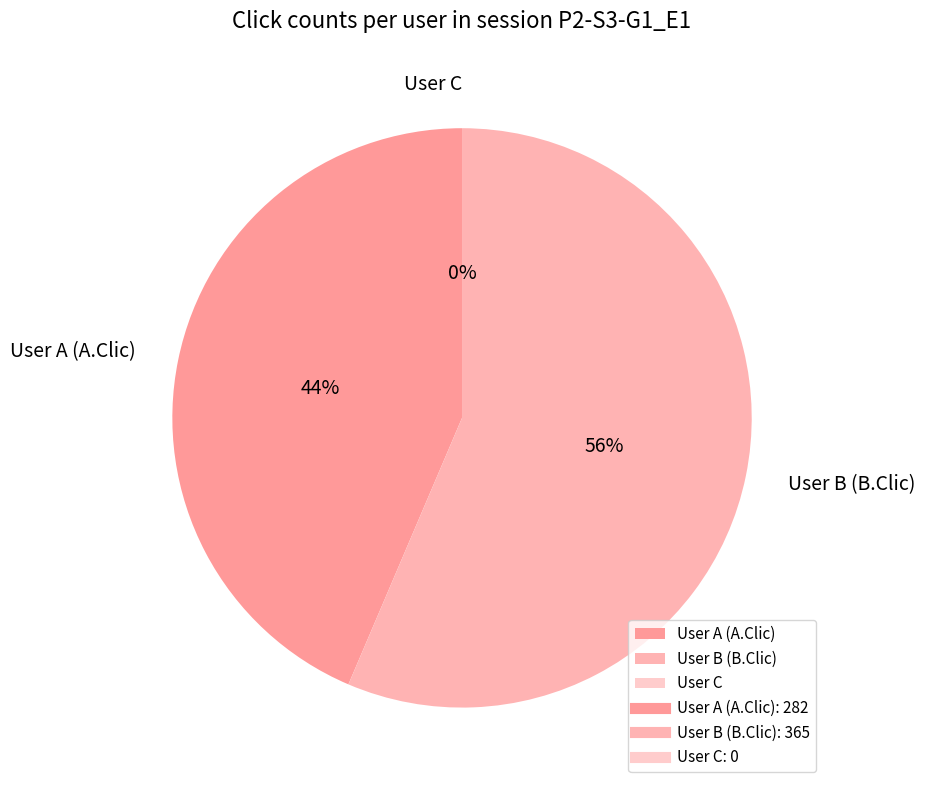

Which slice is the smallest?

User C